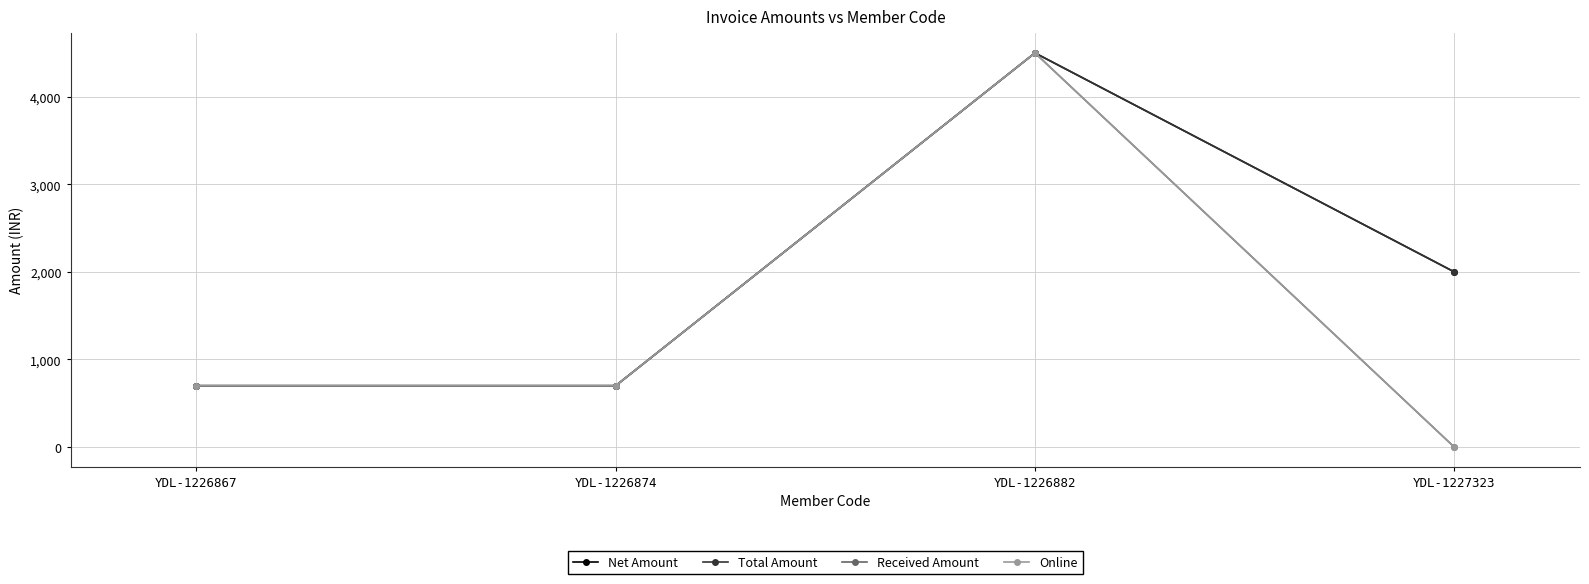

At which label does Online reach its minimum?

YDL-1227323